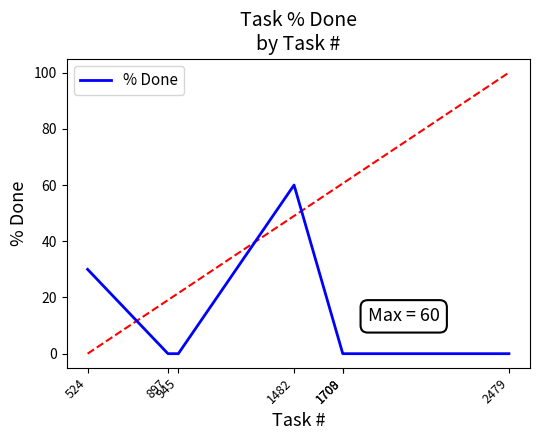

Is this an area chart (filled region under the line)?

No